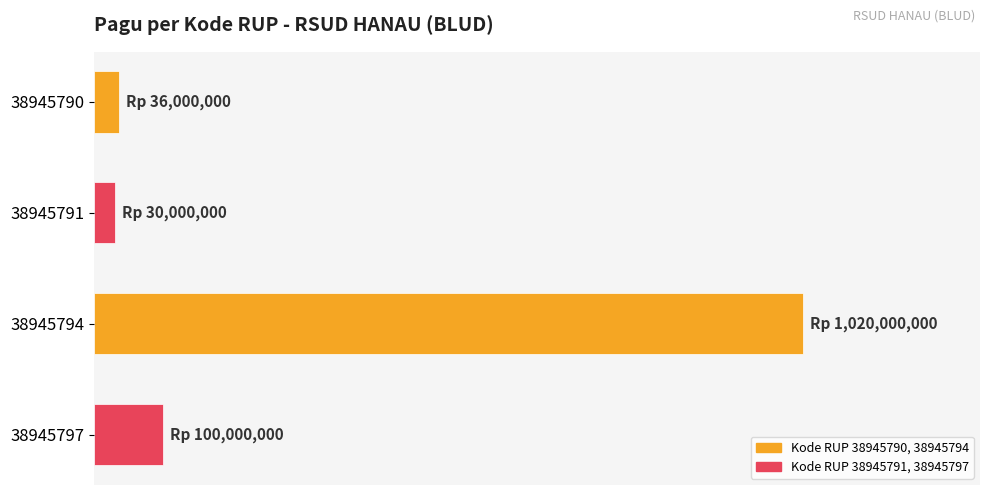

What is the average value?

296500000